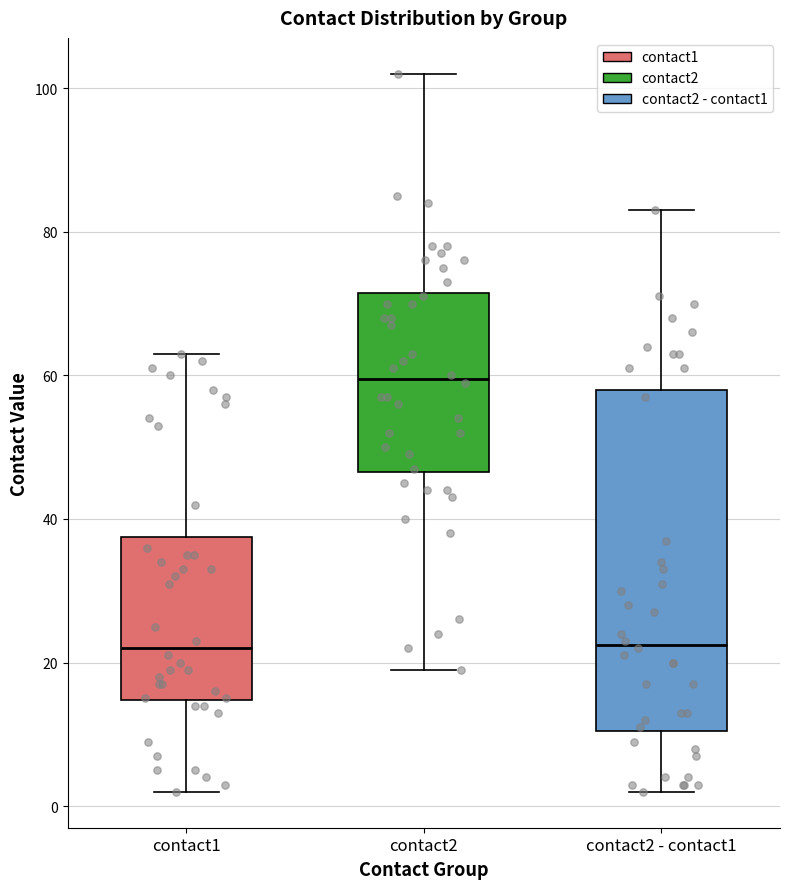

Comparing the boxes themselves (not the whiskers), which one is the tallest?

contact2 - contact1